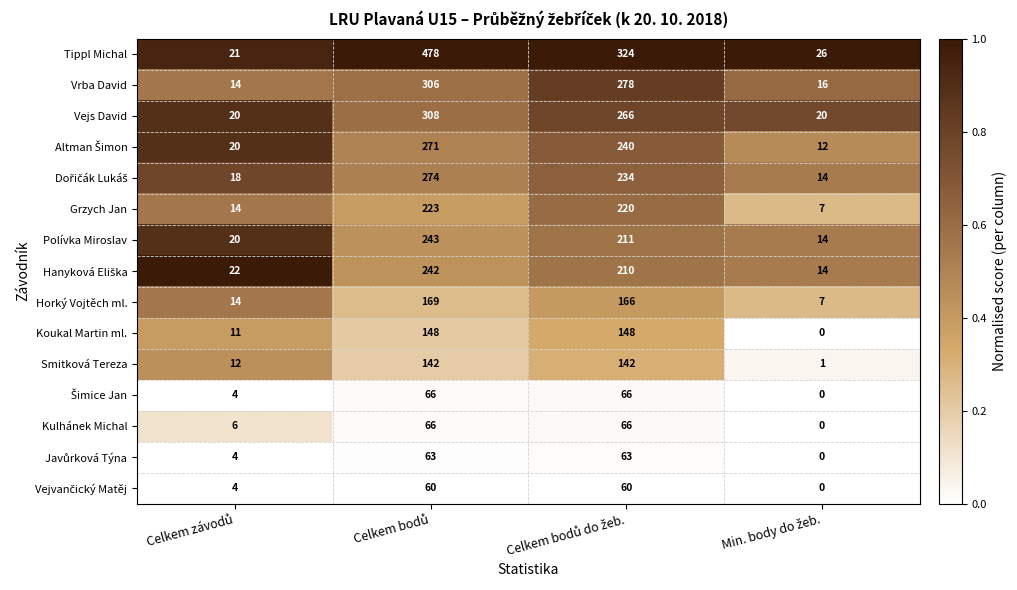

What is the sum of all Vejs David values?

614